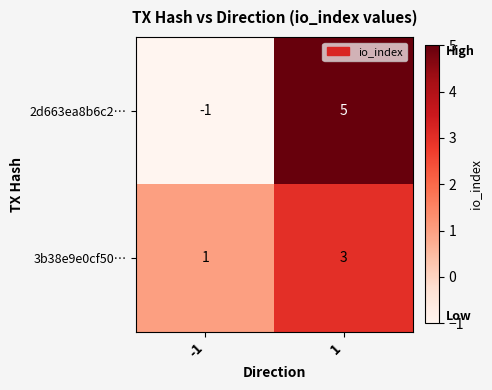

Which series has the largest range (max minus min)?

2d663ea8b6c2…